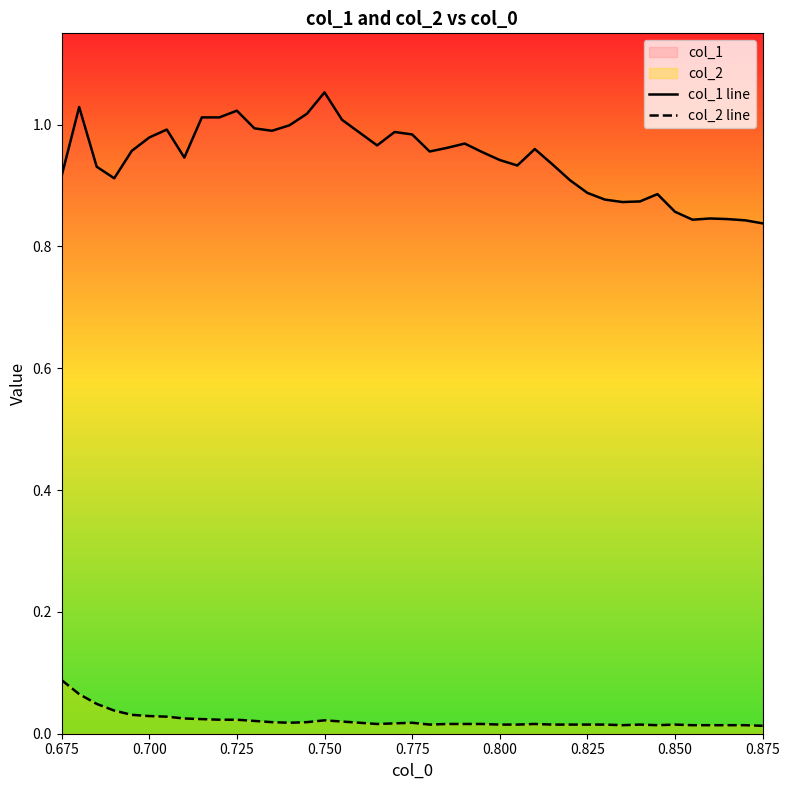

List the series in order of their peak value, highest first.

col_1 line, col_2 line